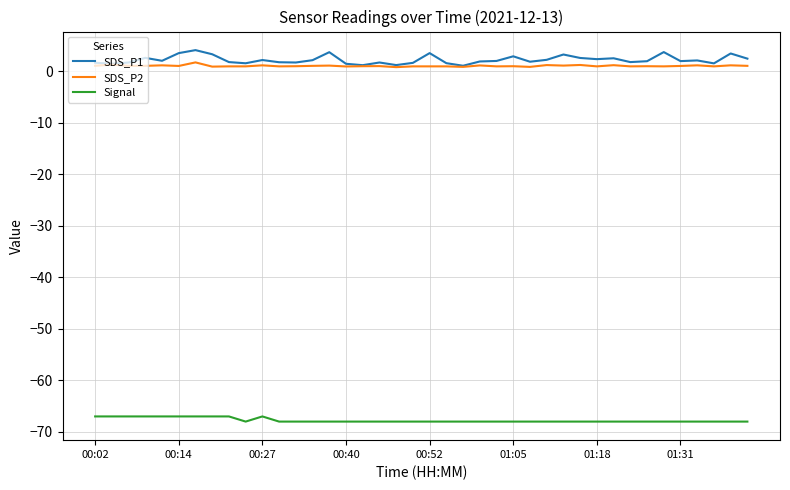

True or false: Signal and SDS_P1 cross at least once.

False